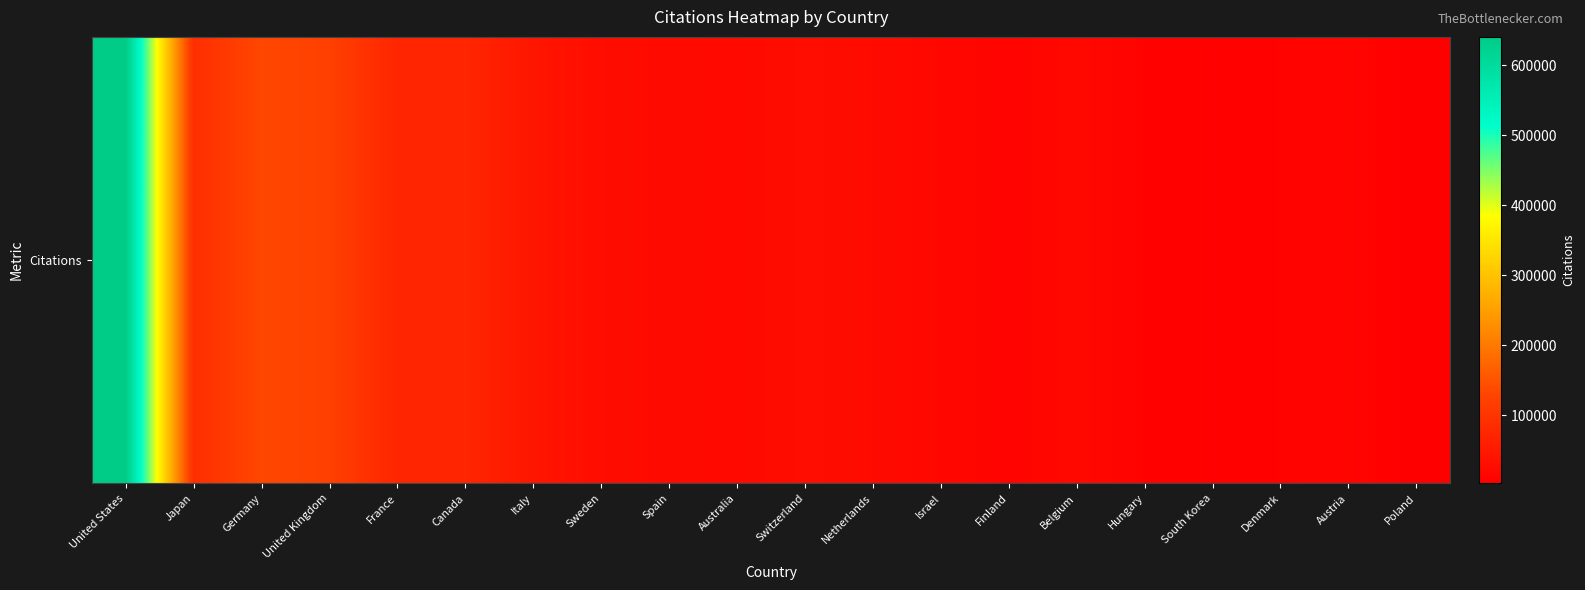

Which has a higher value, Belgium or Austria?

Belgium